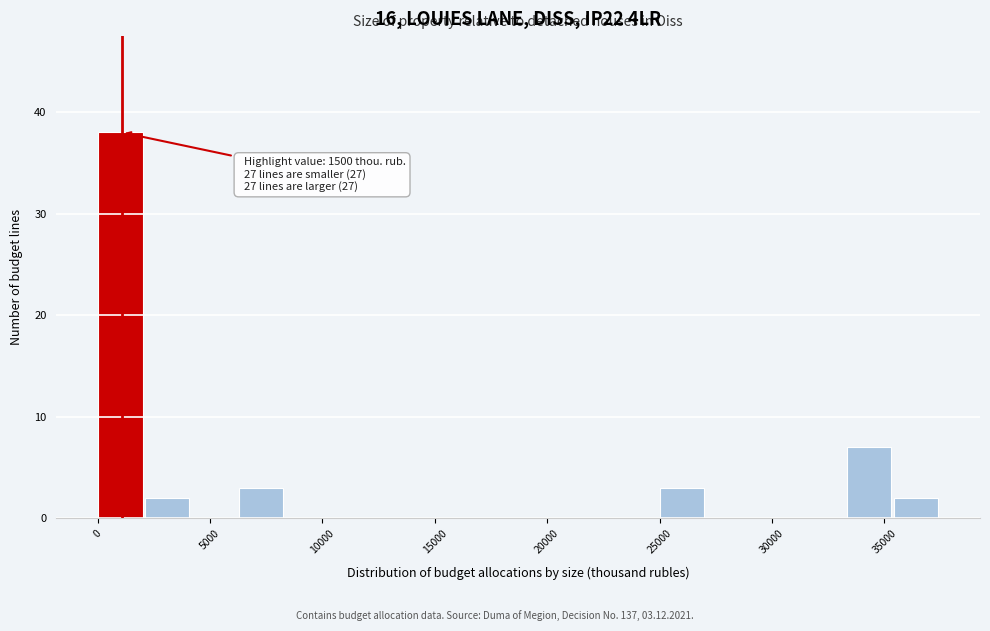

Which range on the x-axis has the tallest bar?

0 to 2000